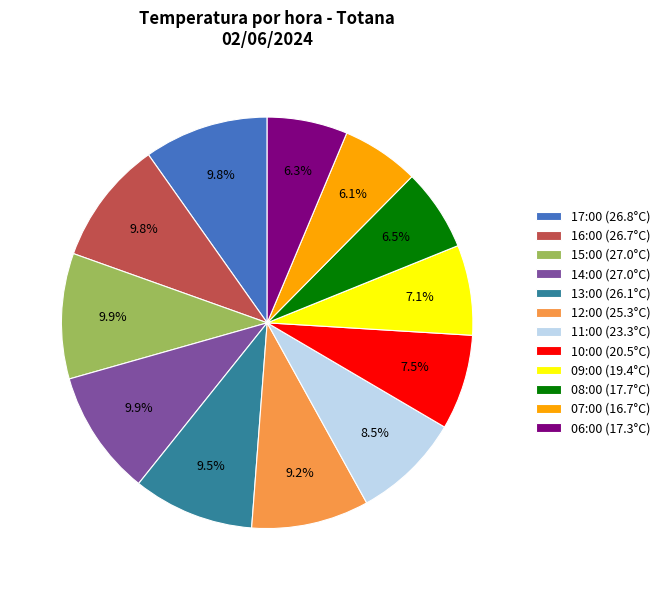

Approximately how many times larger is the value at 08:00 (17.7°C) compared to 07:00 (16.7°C)?

1.1